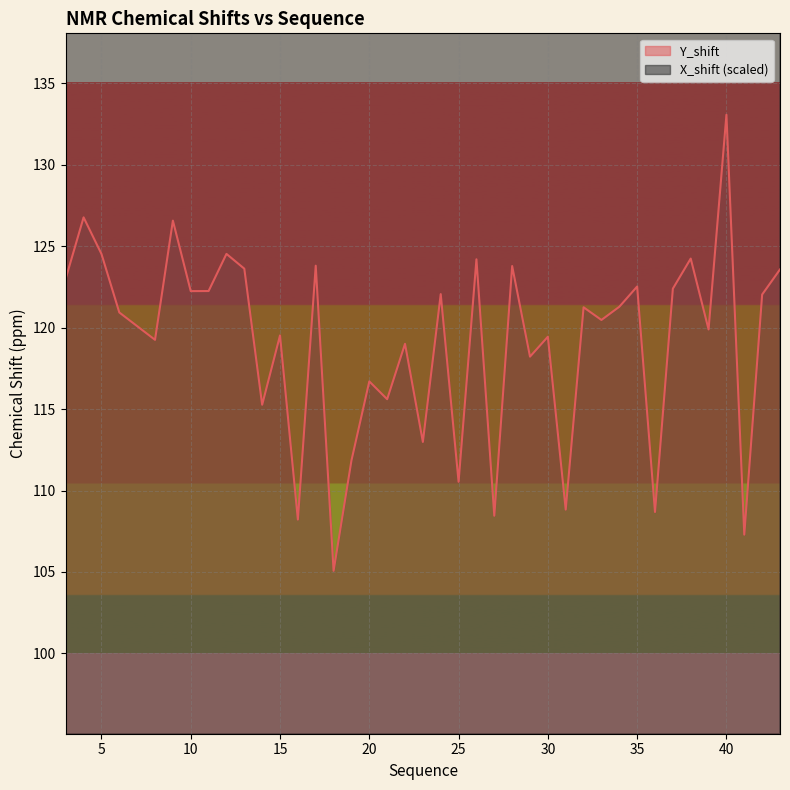

What is the sum of the Y_shift values at 30 and 21?

235.1